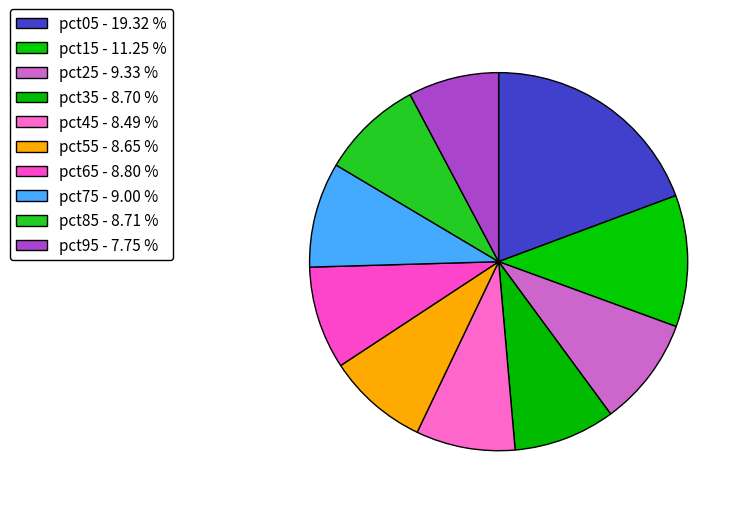

To the nearest percent, what is the combined percentage of pct15 and pct05?

31%